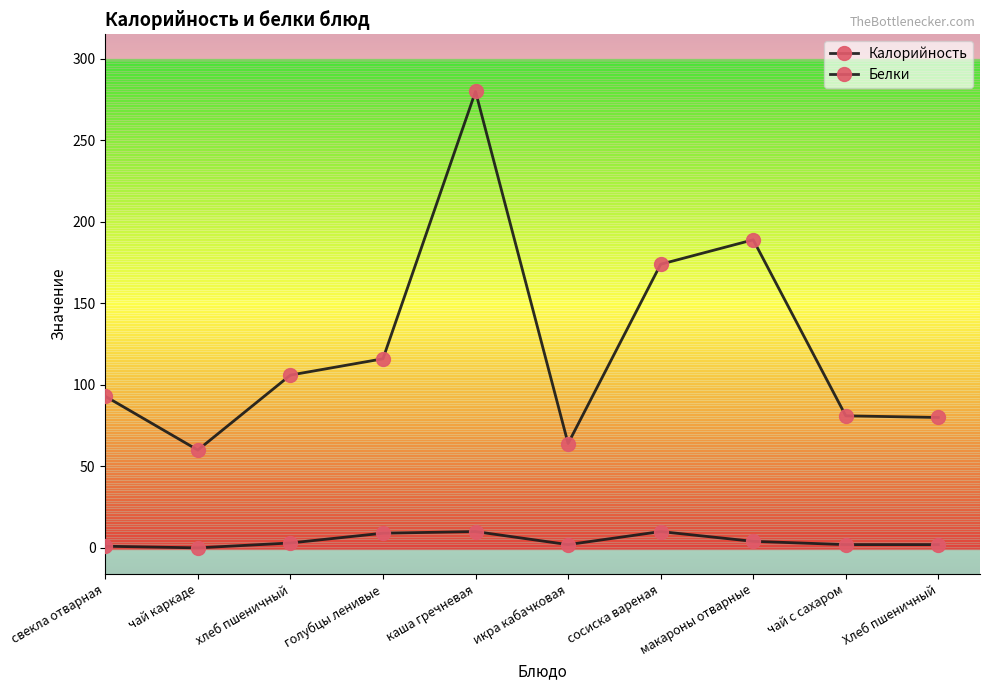

True or false: Белки and Калорийность cross at least once.

False